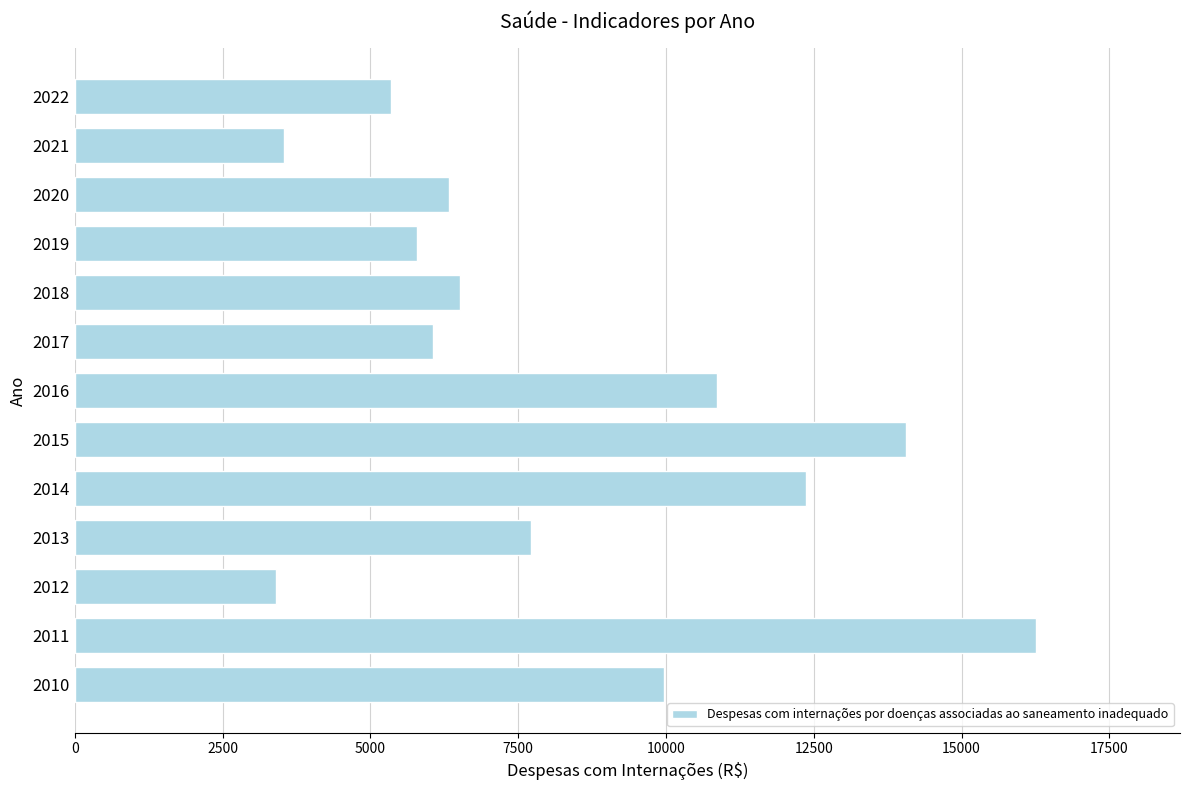

What is the difference between the values at 2012 and 2022?

1943.9